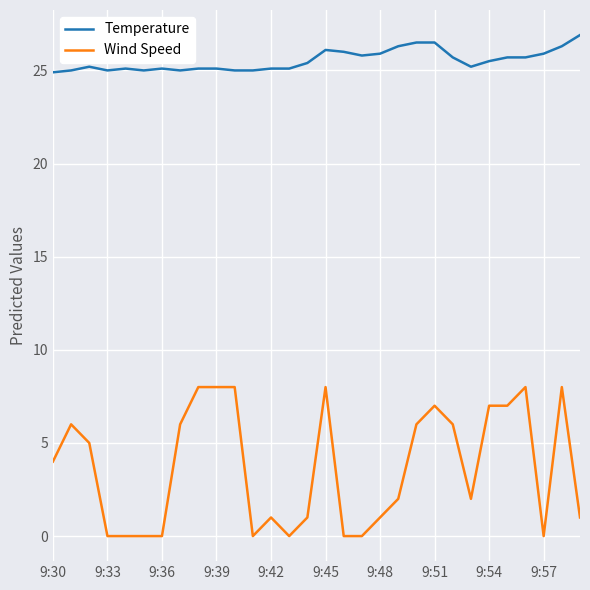

Which series has the largest range (max minus min)?

Wind Speed